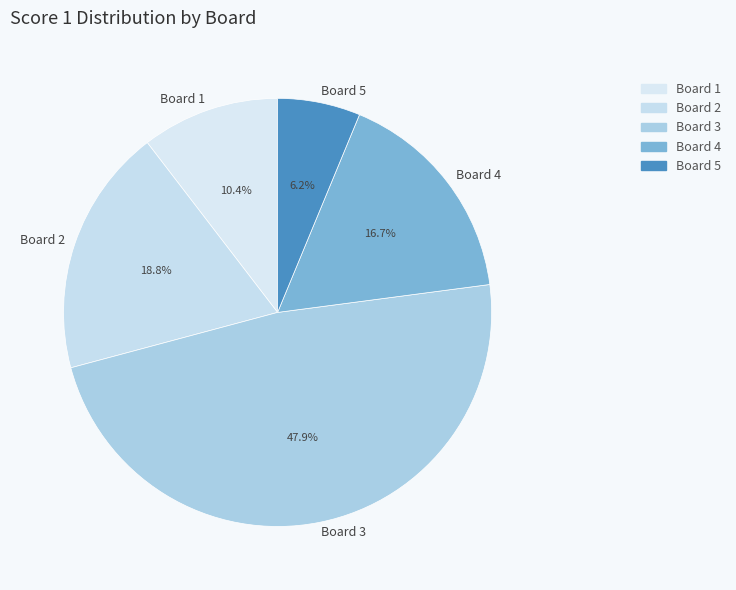

How many slices are in this pie chart?

5